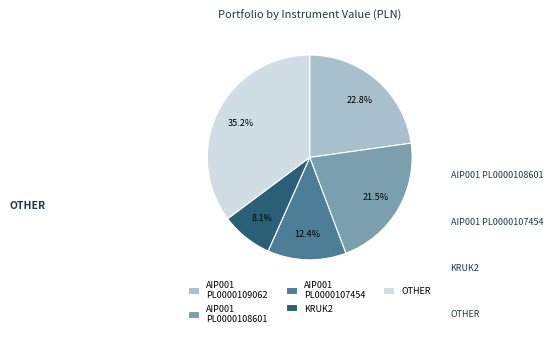

How many segments does this pie chart have?

5